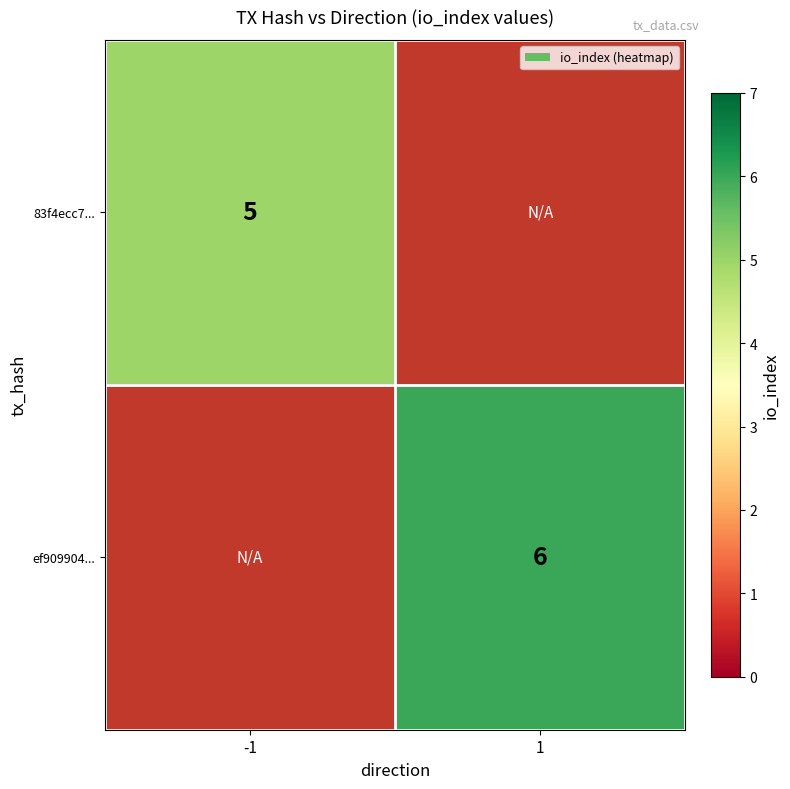

Is it true that ef909904... equals 3 at 1?

False